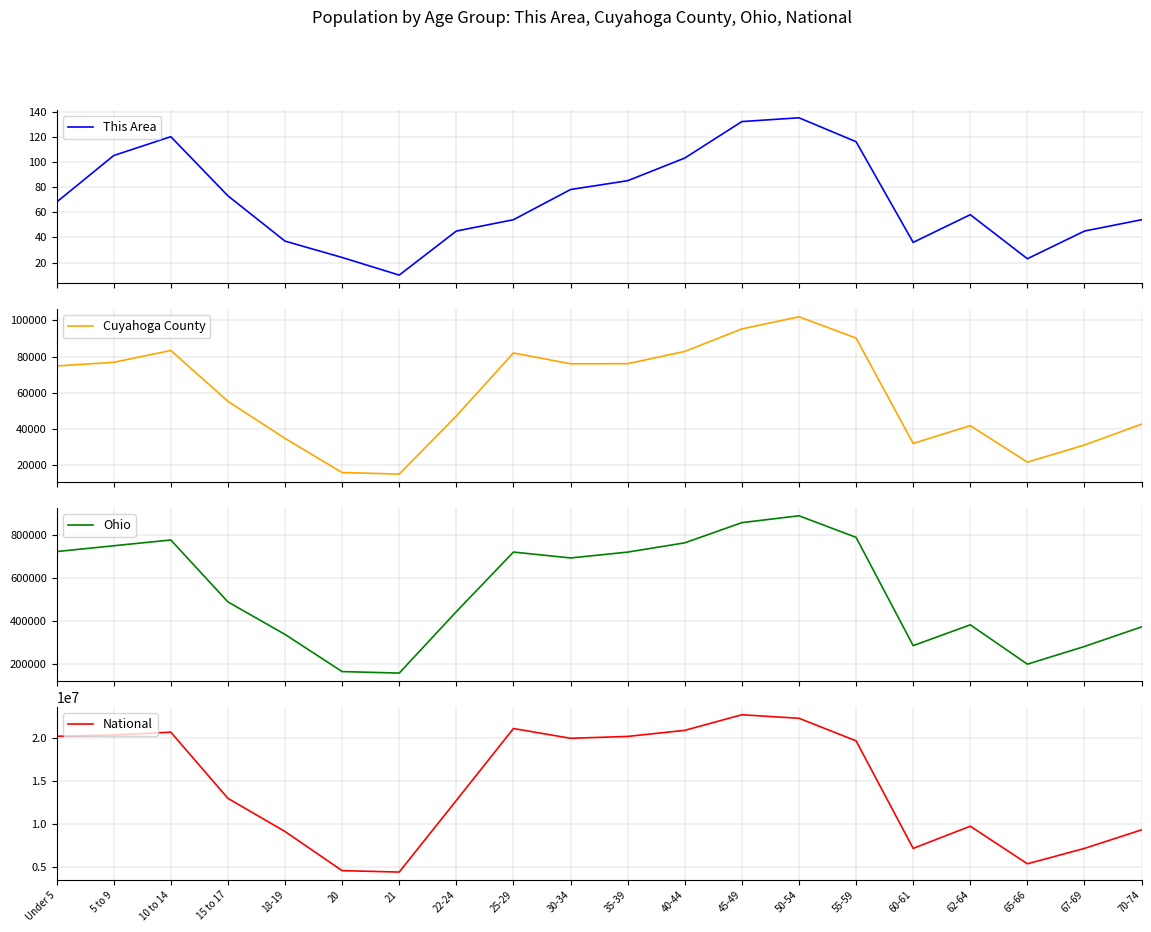

Which category has the highest value in the Ohio series?

50-54